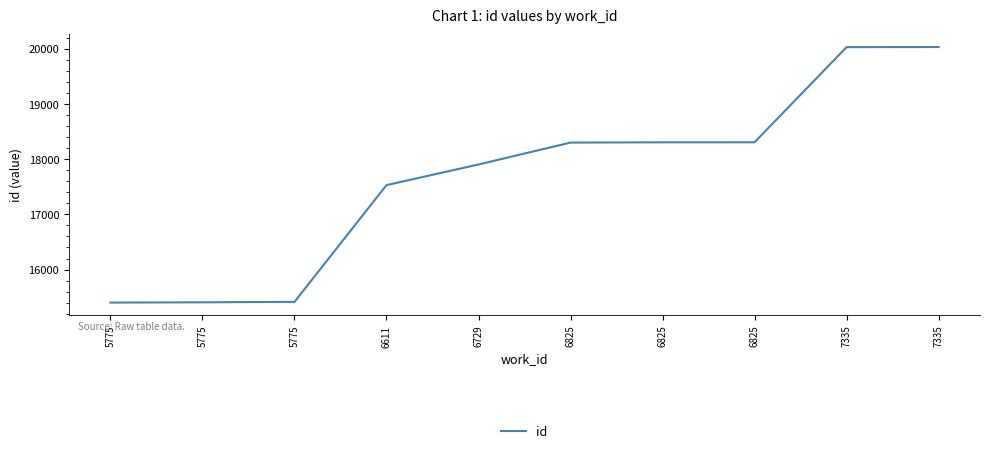

True or false: the data shows 18307 at 6825.

True